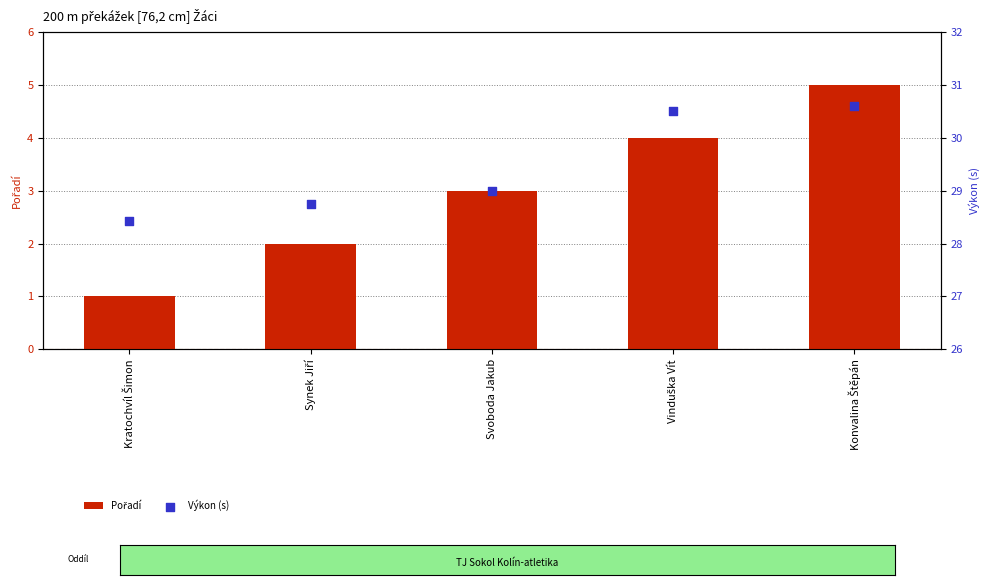

Which series contains the highest Y value?

Výkon (s)